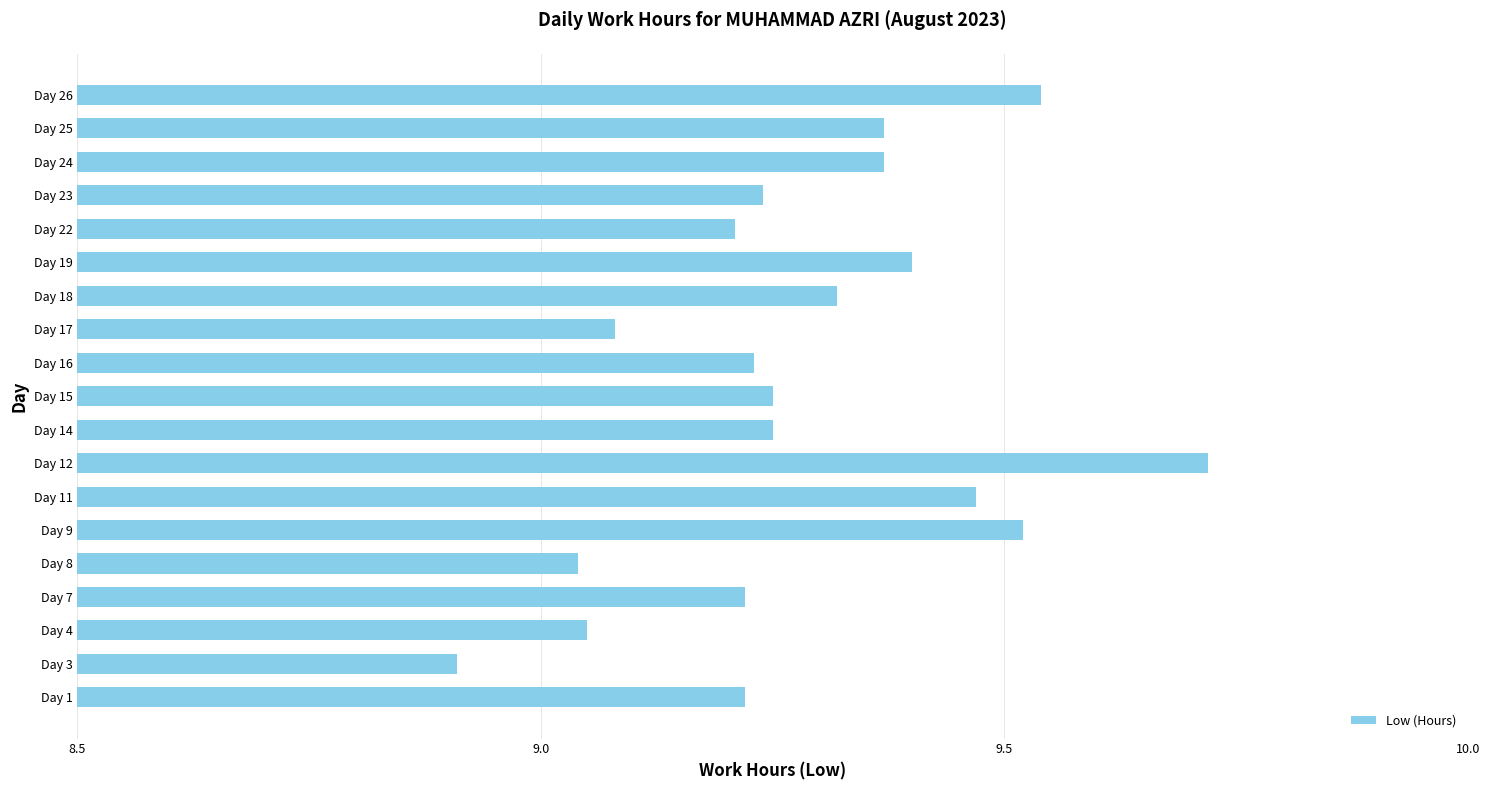

What is the change in value from Day 3 to Day 26?

+0.6